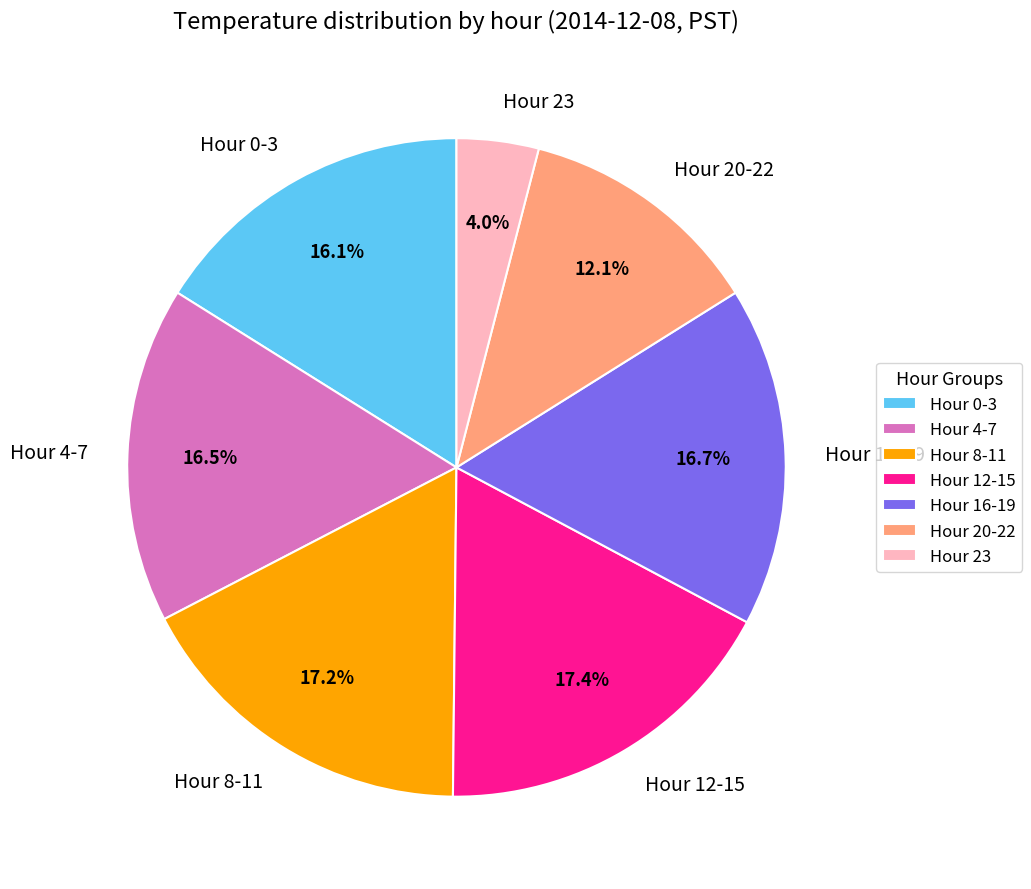

Between Hour 8-11 and Hour 0-3, which is larger?

Hour 8-11